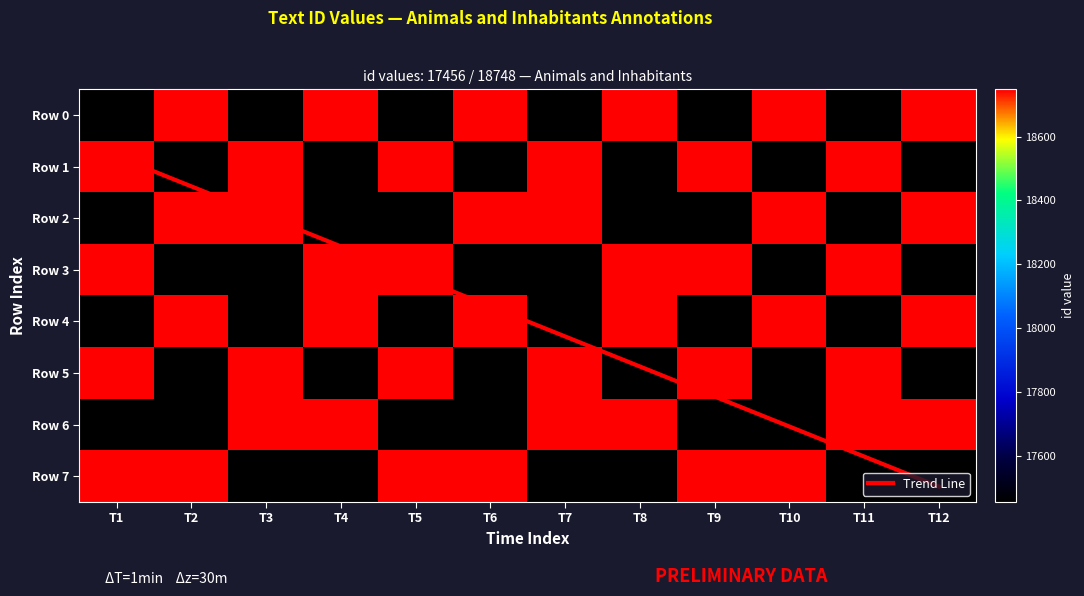

Rank the categories by Row 0 value from lowest to highest.

T1, T3, T5, T7, T9, T11, T2, T4, T6, T8, T10, T12